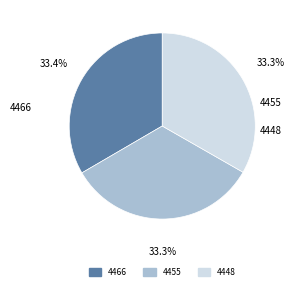

The 4466 slice represents 33% of the pie. True or false?

True